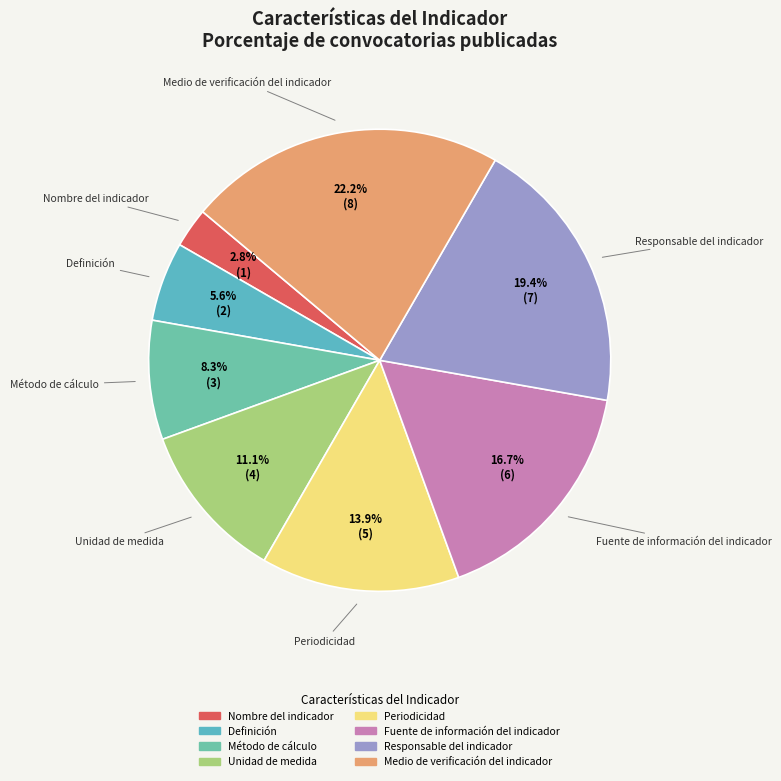

How many segments does this pie chart have?

8